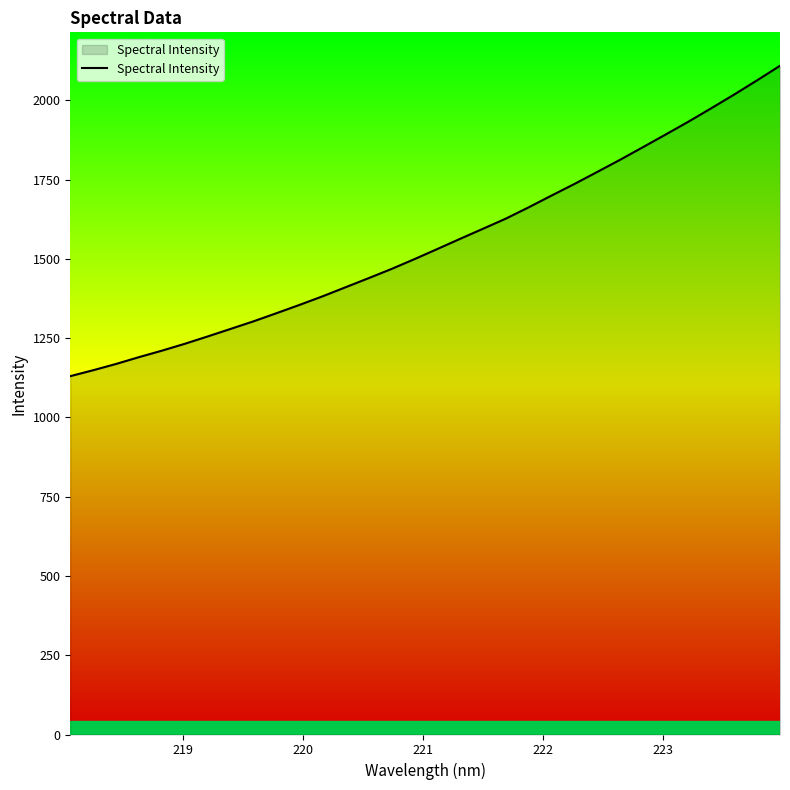

What is the smallest value displayed?

1130.4